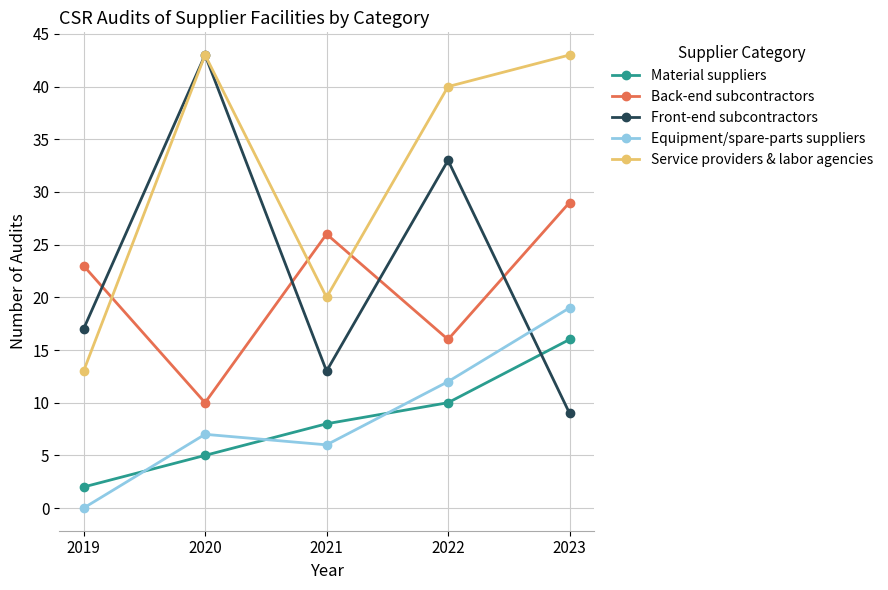

Reading left to right, transcribe all the data shown in this chart.

Material suppliers: 2	5	8	10	16
Back-end subcontractors: 23	10	26	16	29
Front-end subcontractors: 17	43	13	33	9
Equipment/spare-parts suppliers: 0	7	6	12	19
Service providers & labor agencies: 13	43	20	40	43